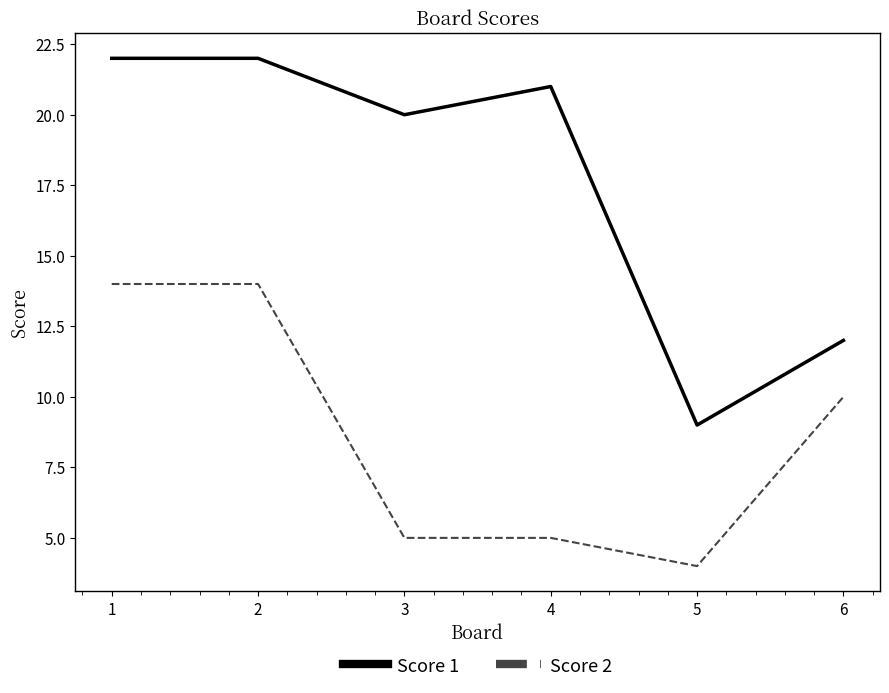

Which series changed the most between 1 and 3?

Score 2